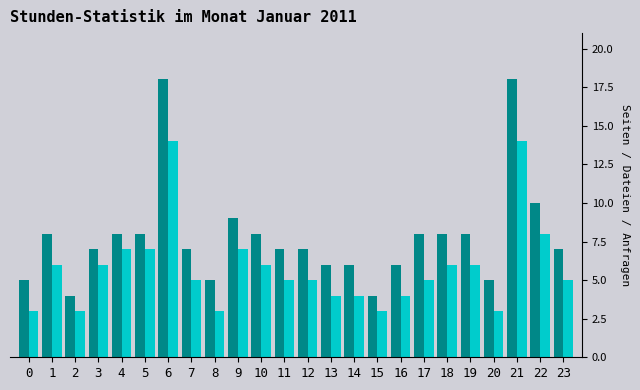

What is the maximum value shown in the chart?

18